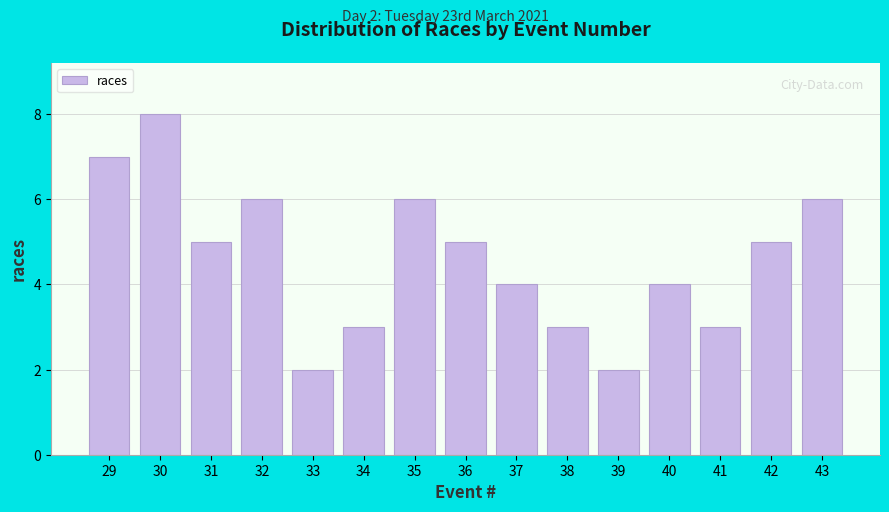

Reading left to right, extract all data points from this chart.

7	8	5	6	2	3	6	5	4	3	2	4	3	5	6